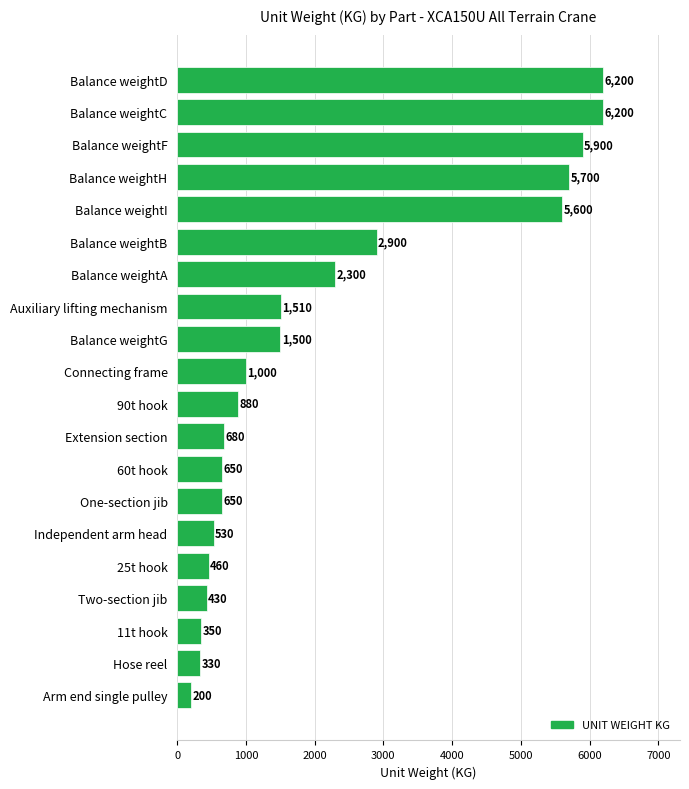

Is it true that the value at 90t hook is 880?

True